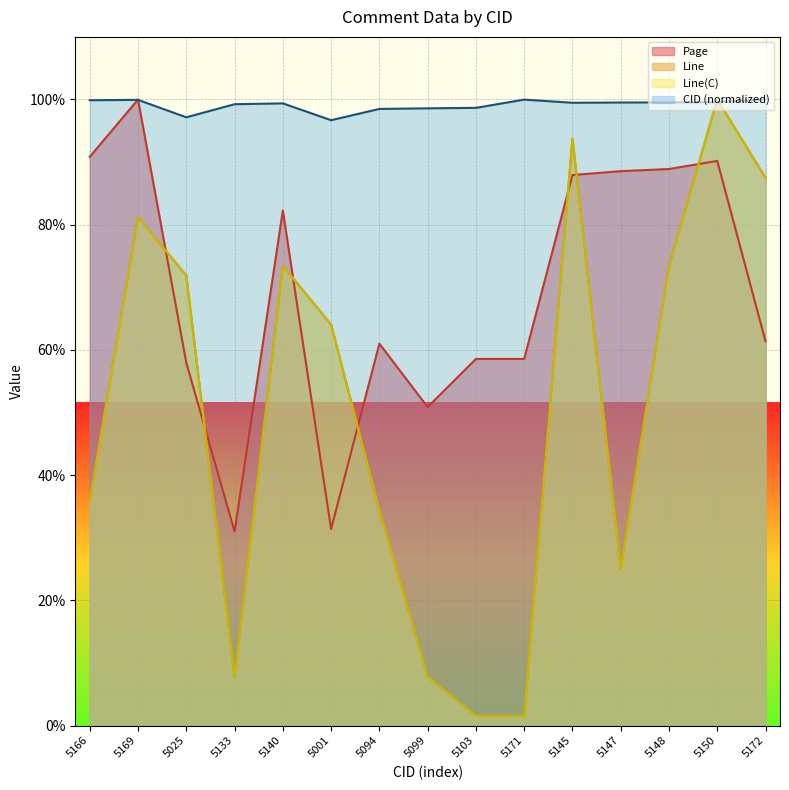

What is the greatest value displayed?

100.0